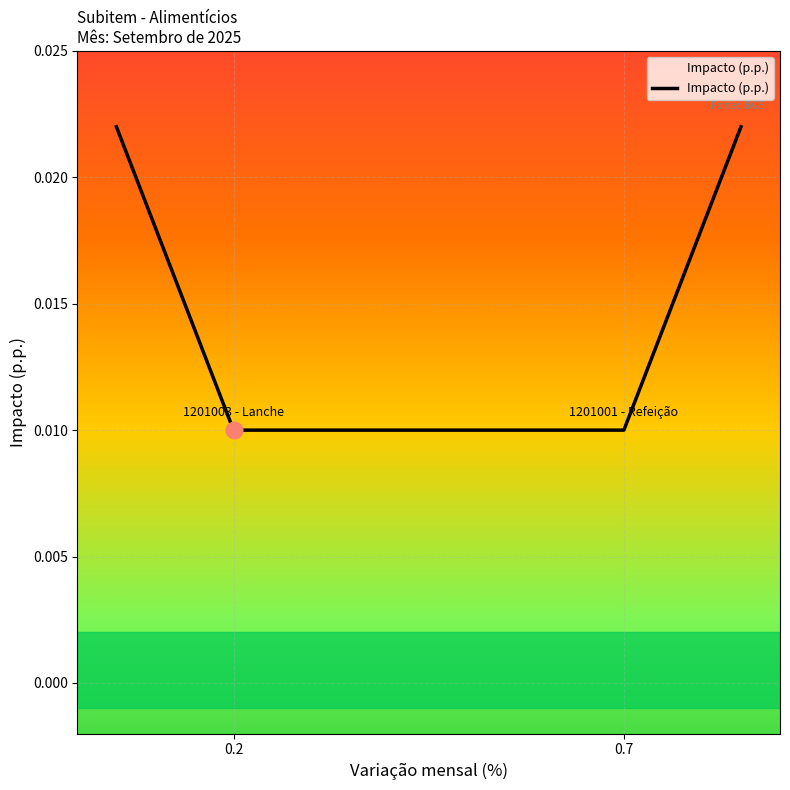

True or false: the data has more than 0 interior local peaks.

False